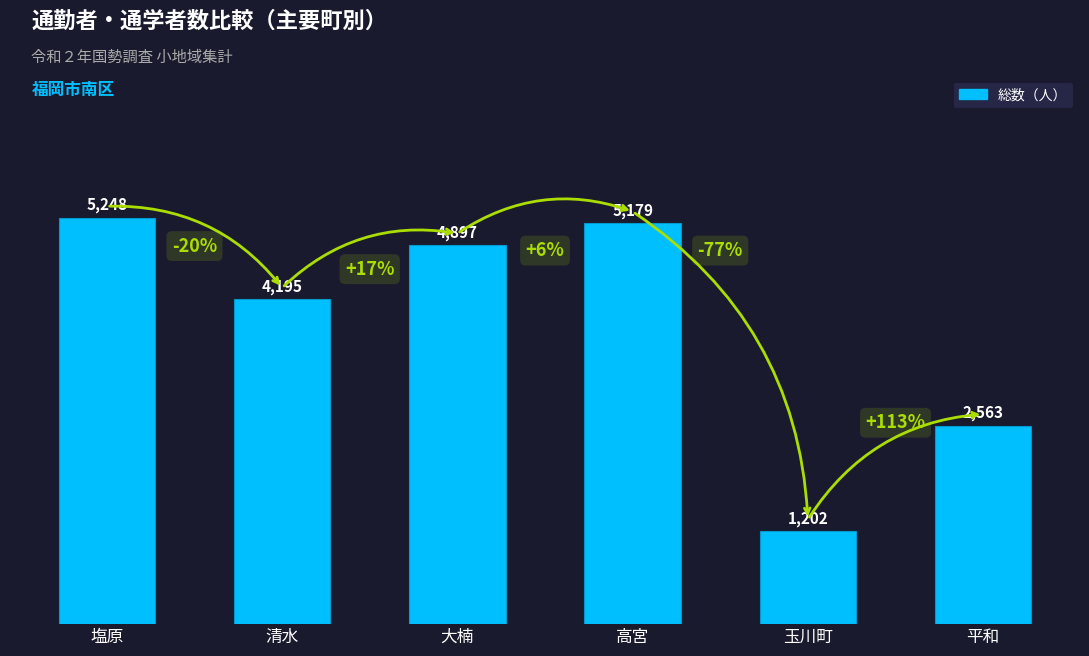

What is the difference between the maximum and minimum values?

4046